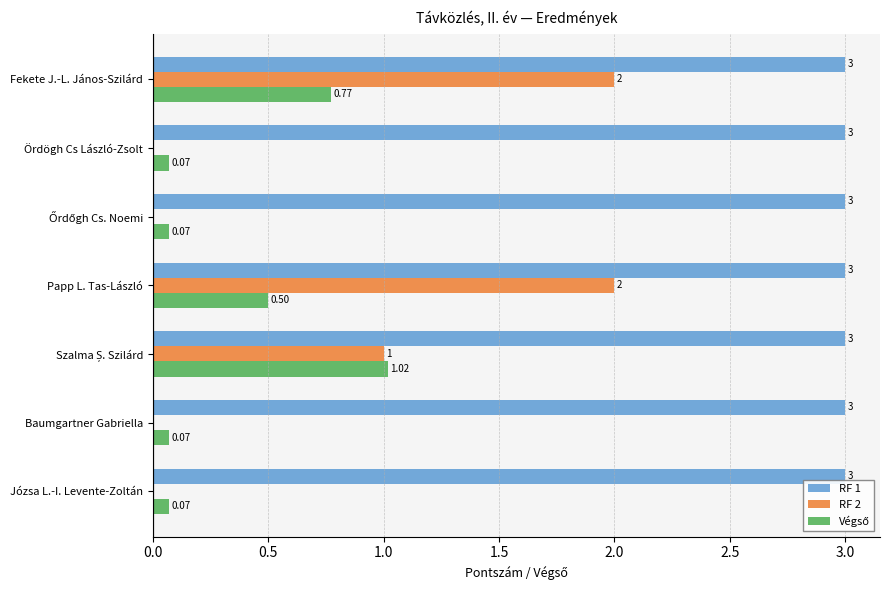

Which series has the largest total across all categories?

RF 1